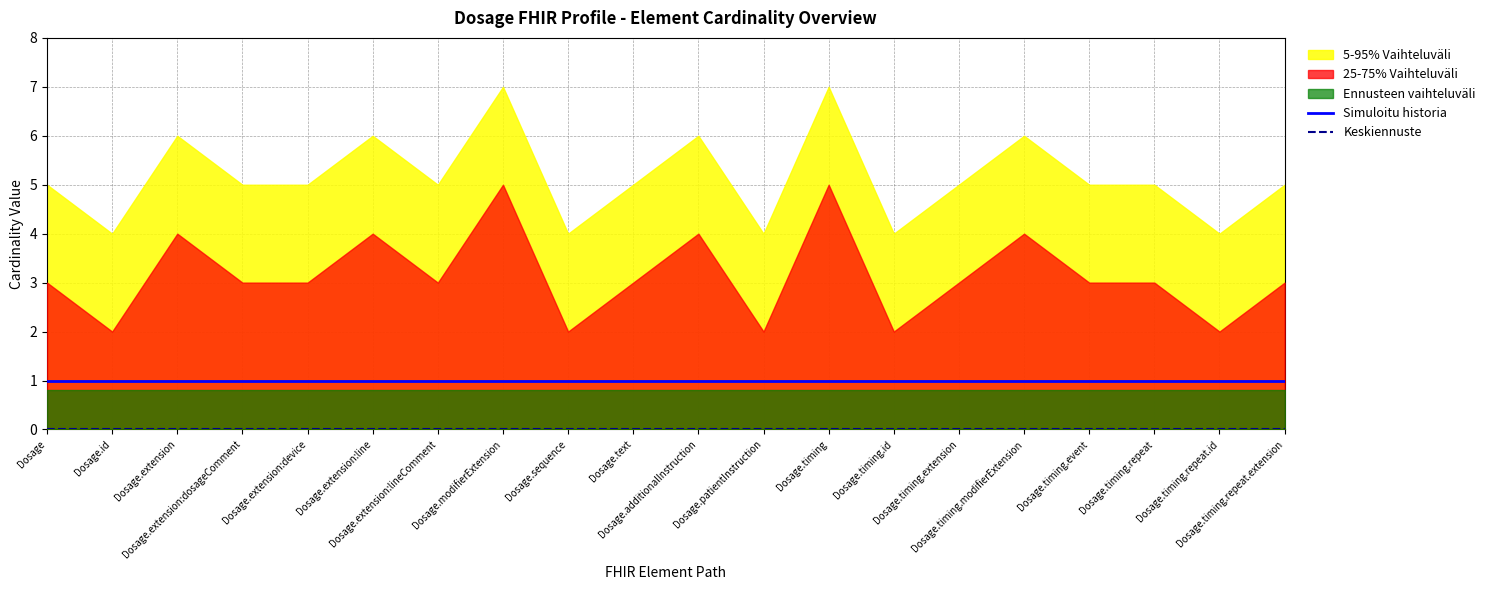

Reading left to right, transcribe all the data shown in this chart.

Simuloitu historia: Dosage=1	Dosage.id=1	Dosage.extension=1	Dosage.extension:dosageComment=1	Dosage.extension:device=1	Dosage.extension:line=1	Dosage.extension:lineComment=1	Dosage.modifierExtension=1	Dosage.sequence=1	Dosage.text=1	Dosage.additionalInstruction=1	Dosage.patientInstruction=1	Dosage.timing=1	Dosage.timing.id=1	Dosage.timing.extension=1	Dosage.timing.modifierExtension=1	Dosage.timing.event=1	Dosage.timing.repeat=1	Dosage.timing.repeat.id=1	Dosage.timing.repeat.extension=1
Keskiennuste: Dosage=0	Dosage.id=0	Dosage.extension=0	Dosage.extension:dosageComment=0	Dosage.extension:device=0	Dosage.extension:line=0	Dosage.extension:lineComment=0	Dosage.modifierExtension=0	Dosage.sequence=0	Dosage.text=0	Dosage.additionalInstruction=0	Dosage.patientInstruction=0	Dosage.timing=0	Dosage.timing.id=0	Dosage.timing.extension=0	Dosage.timing.modifierExtension=0	Dosage.timing.event=0	Dosage.timing.repeat=0	Dosage.timing.repeat.id=0	Dosage.timing.repeat.extension=0